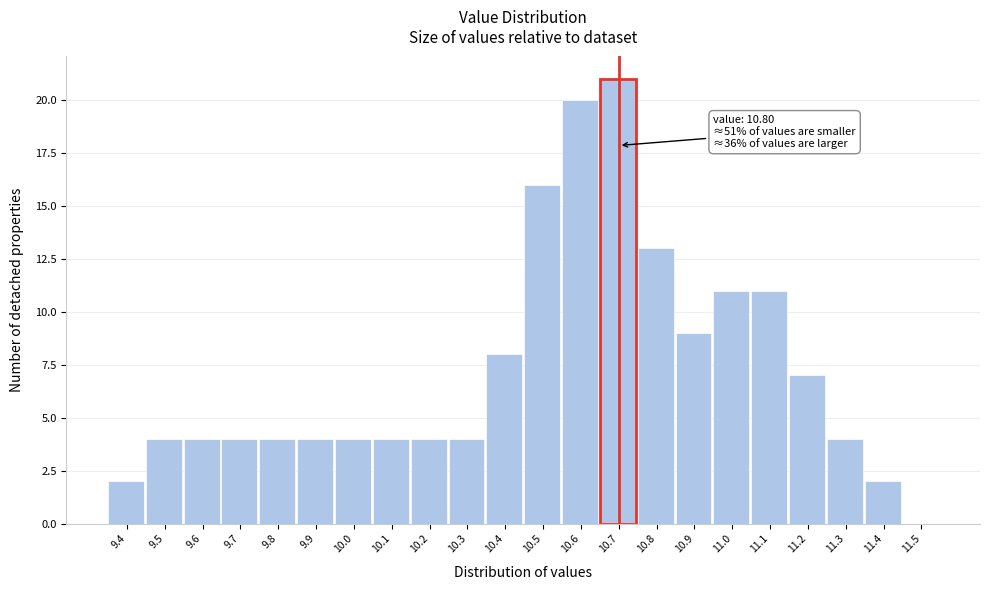

Reading left to right, transcribe all the data shown in this chart.

9.4=2	9.5=4	9.6=4	9.7=4	9.8=4	9.9=4	10.0=4	10.1=4	10.2=4	10.3=4	10.4=8	10.5=16	10.6=20	10.7=21	10.8=13	10.9=9	11.0=11	11.1=11	11.2=7	11.3=4	11.4=2	11.5=0